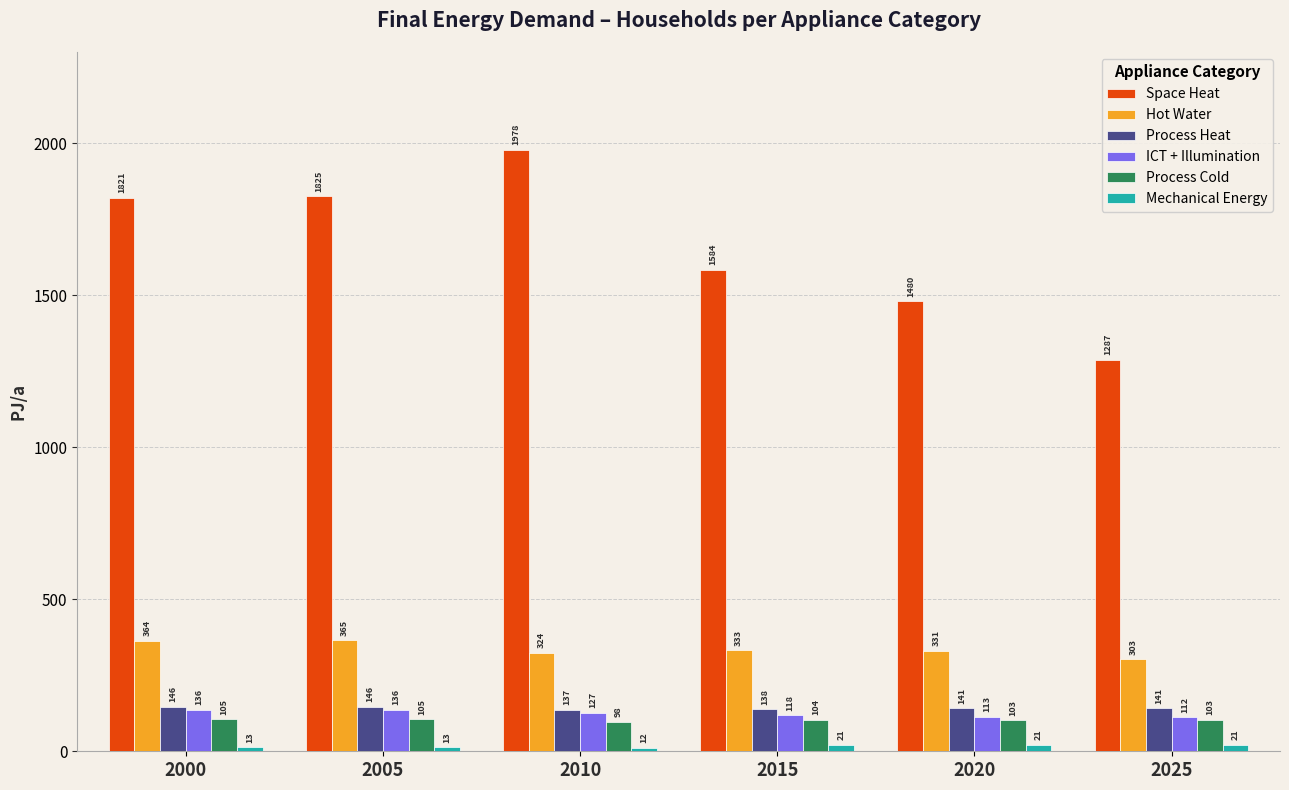

What is the difference between the second highest and second lowest values in the Process Cold series?

2.3